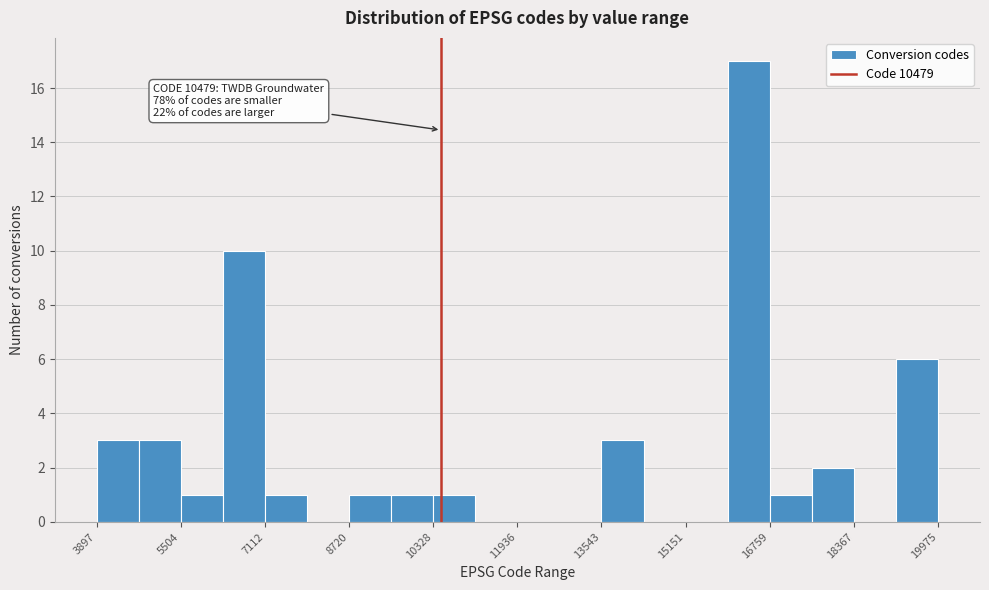

Which range on the x-axis has the tallest bar?

16000 to 16800